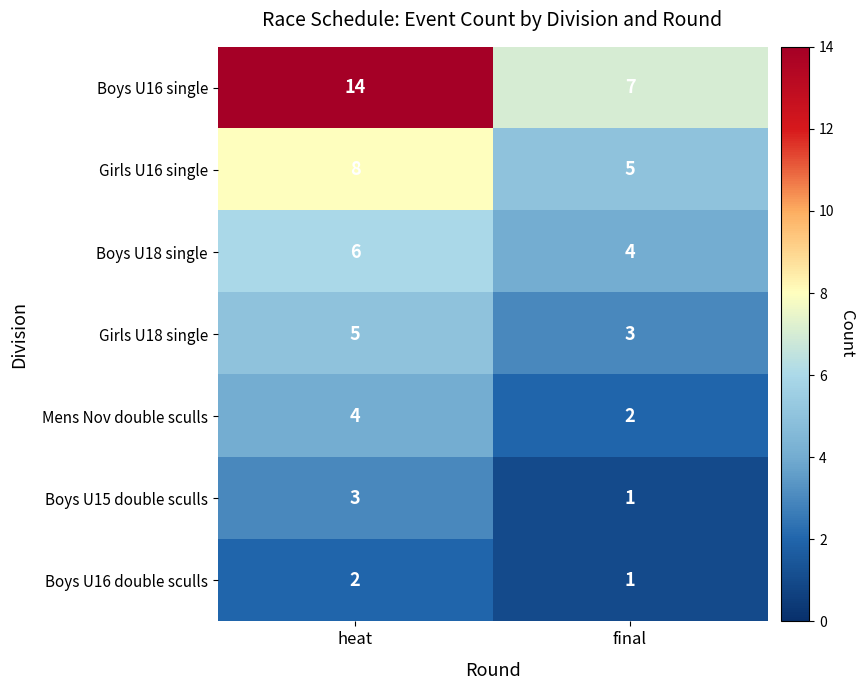

What is the approximate value of Boys U16 single at final?

7